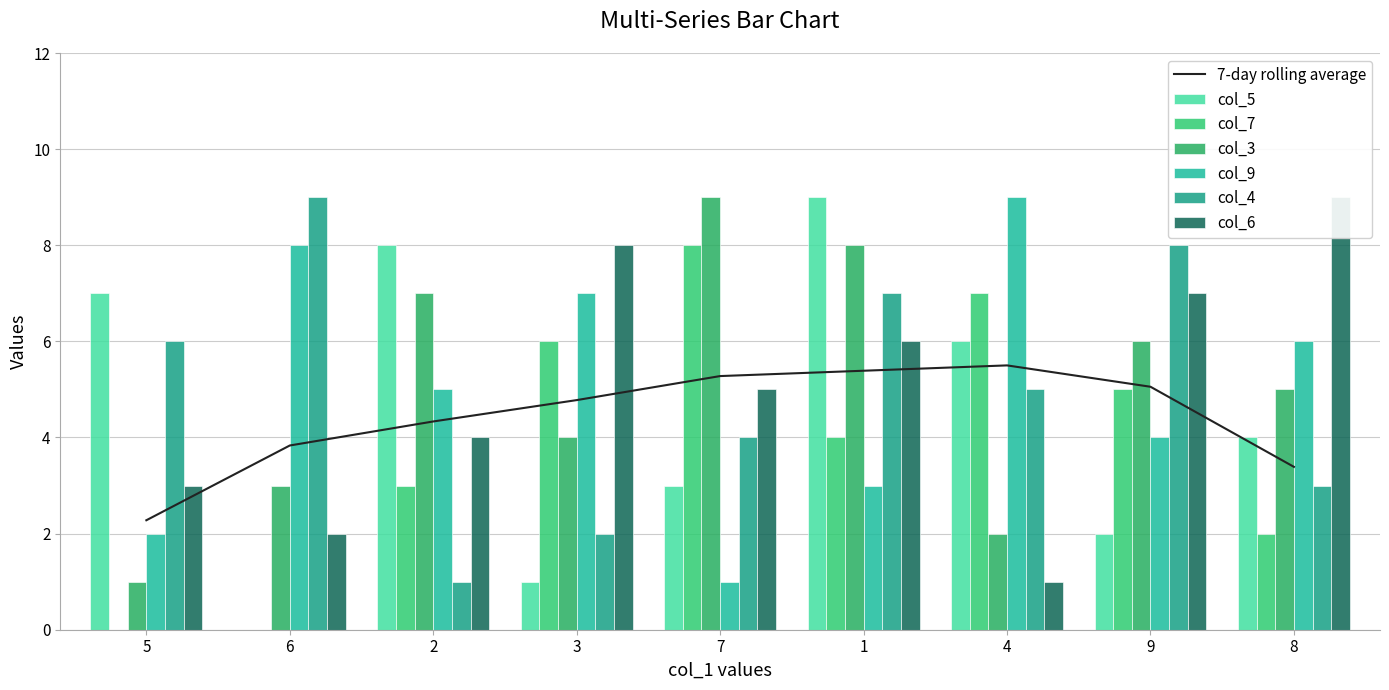

What is the approximate value of col_7 at 2?

3